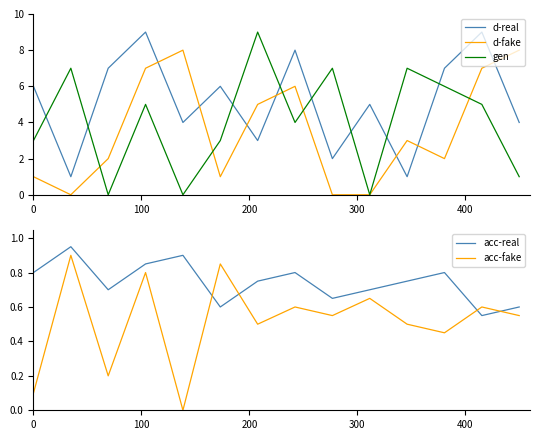

Which series ends up on top after the final intersection of gen and d-real?

d-real